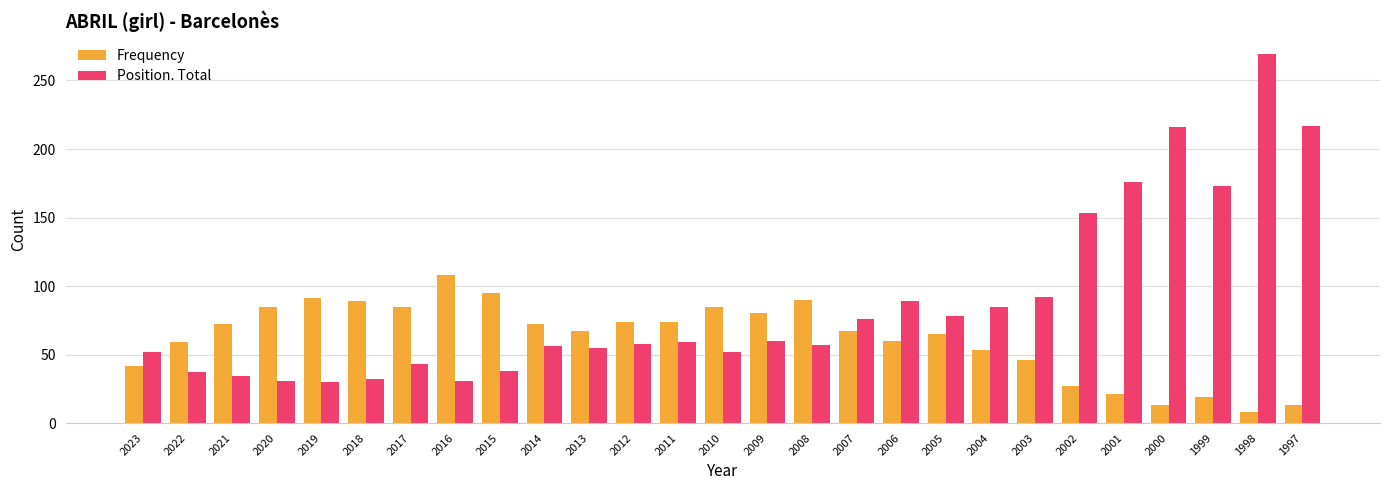

Are the bars grouped side by side (vs. stacked)?

Yes